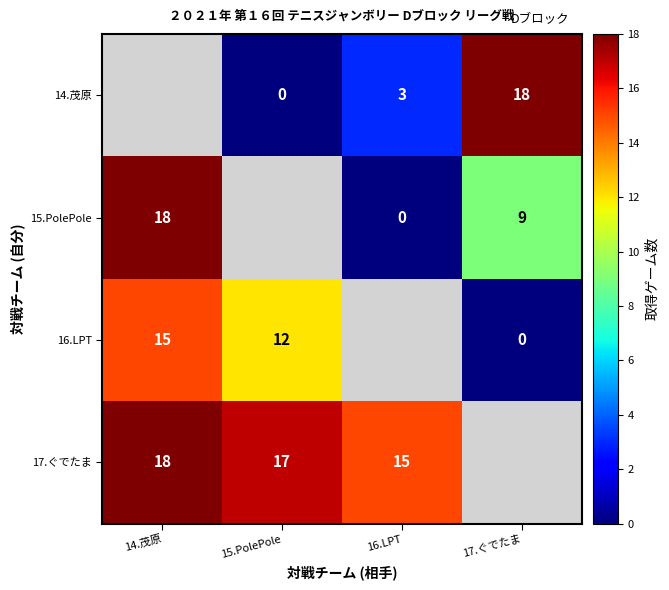

What is the sum of the 16.LPT values at 14.茂原 and 15.PolePole?

27